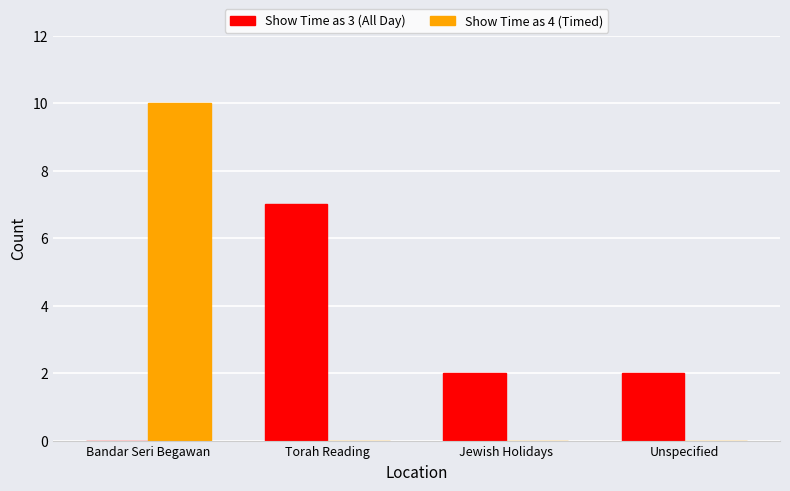

Reading left to right, transcribe all the data shown in this chart.

Show Time as 3 (All Day): Bandar Seri Begawan=0	Torah Reading=7	Jewish Holidays=2	Unspecified=2
Show Time as 4 (Timed): Bandar Seri Begawan=10	Torah Reading=0	Jewish Holidays=0	Unspecified=0